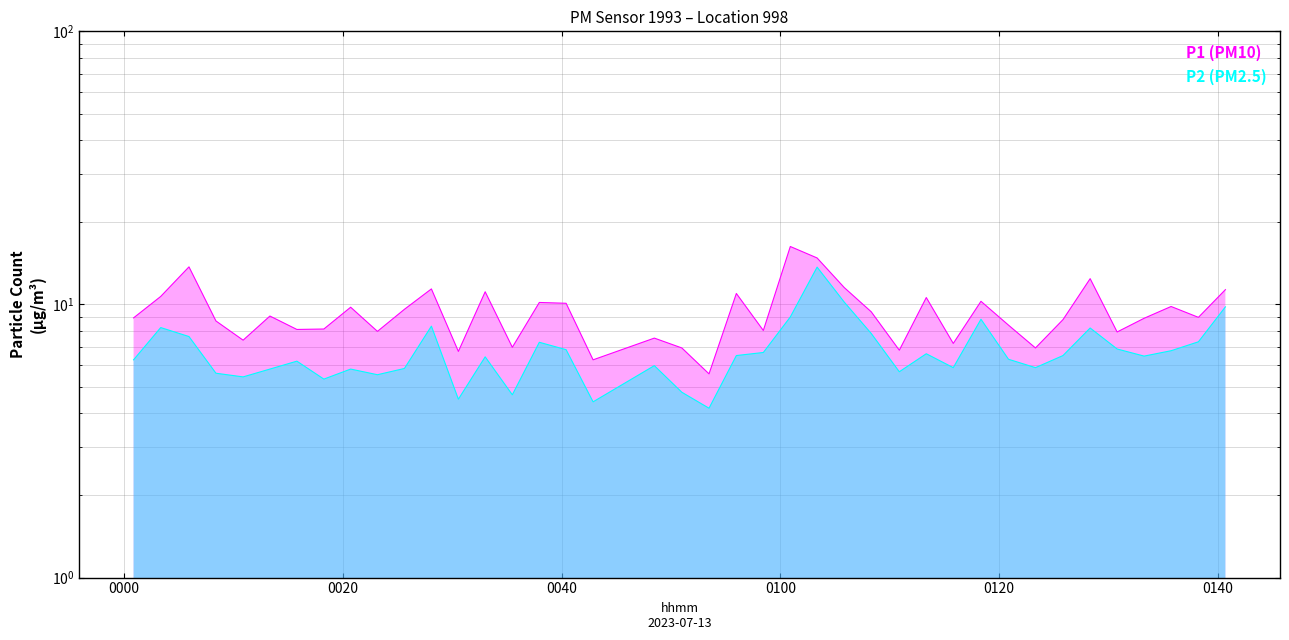

What is the difference between the second highest and second lowest values in the P2 series?

5.8